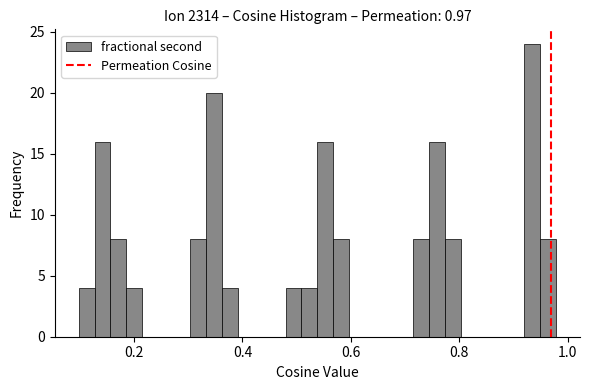

Around what value on the x-axis is the tallest bar? Give the approximate position of its centre, as read against the axis.

0.94